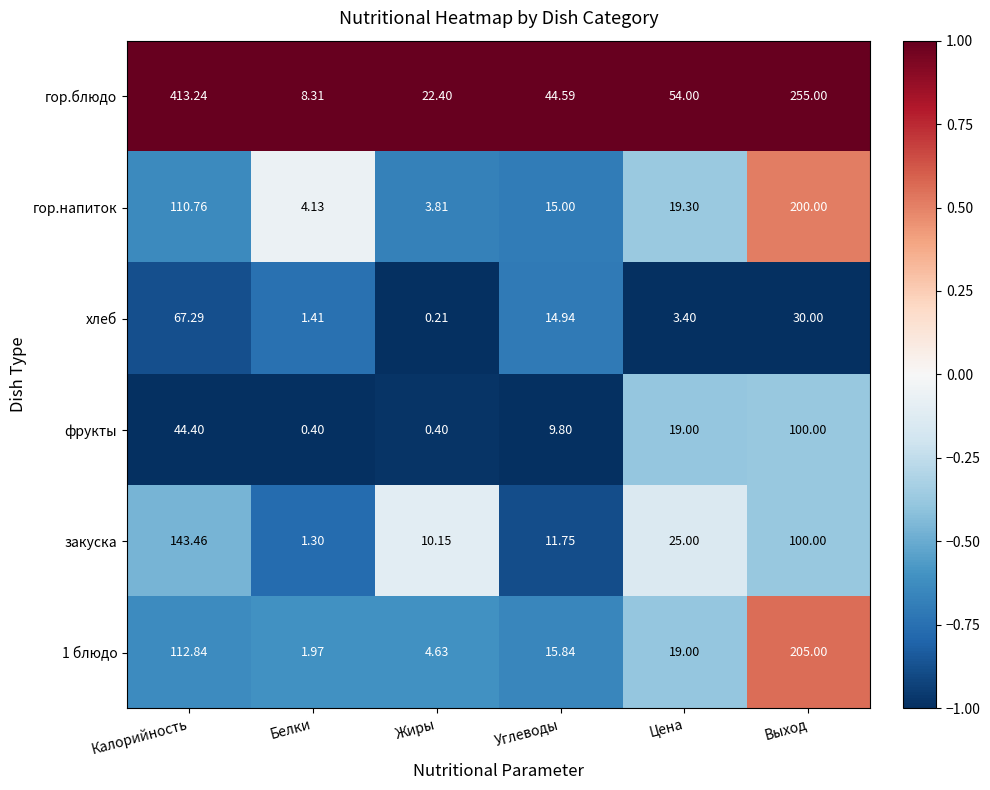

Which series has the largest total across all categories?

гор.блюдо